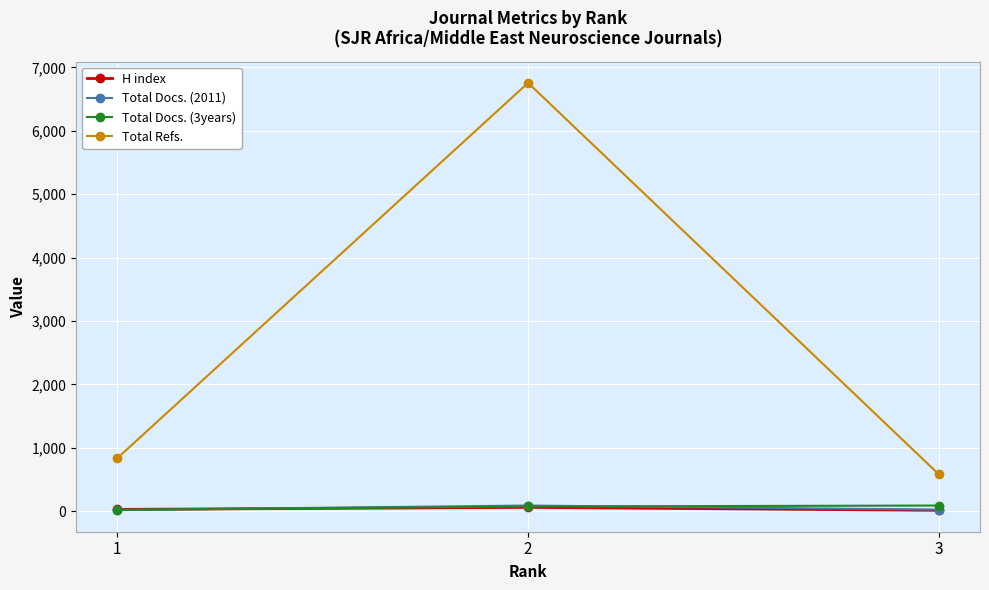

Does the chart have visible grid lines?

Yes